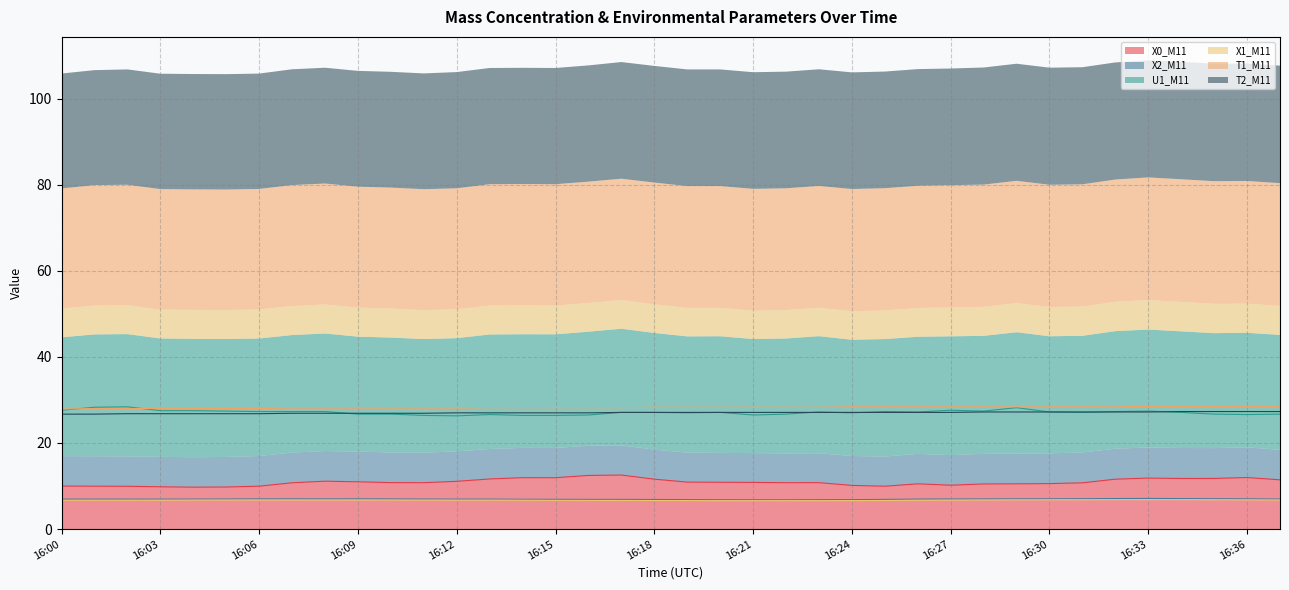

What is the sum of all X0_M11 values?

414.4